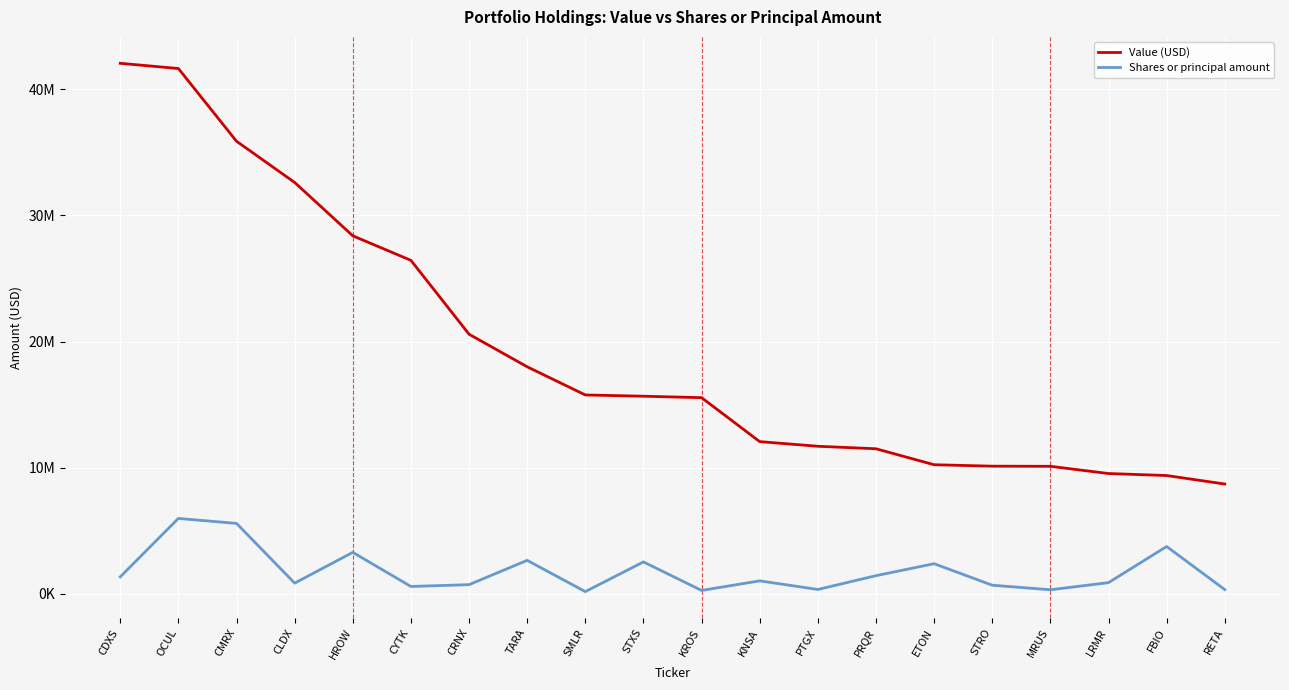

Which series has the largest total across all categories?

Value (USD)